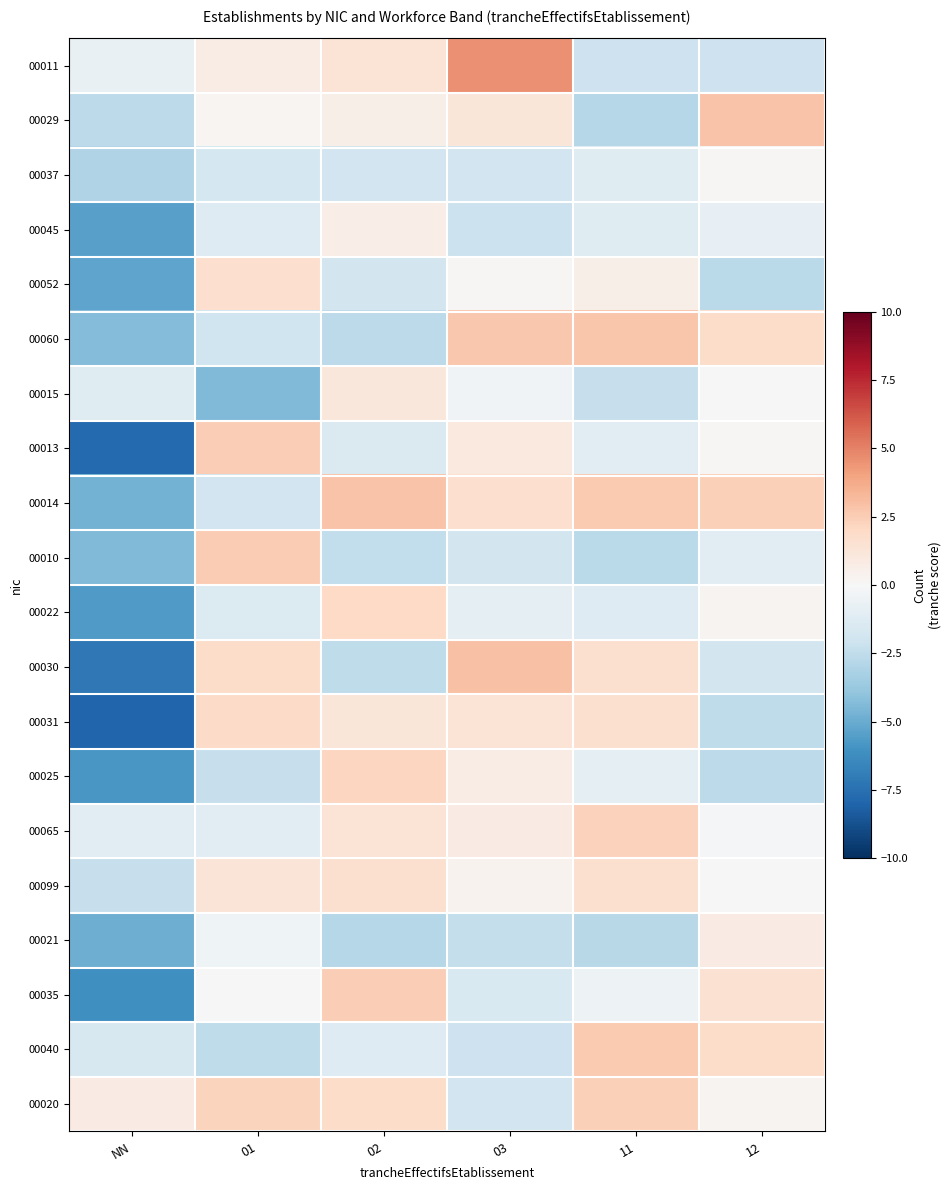

At NN, list the series in order from largest to smallest.

00020, 00011, 00065, 00015, 00040, 00099, 00029, 00037, 00060, 00010, 00014, 00021, 00052, 00045, 00022, 00025, 00035, 00030, 00013, 00031